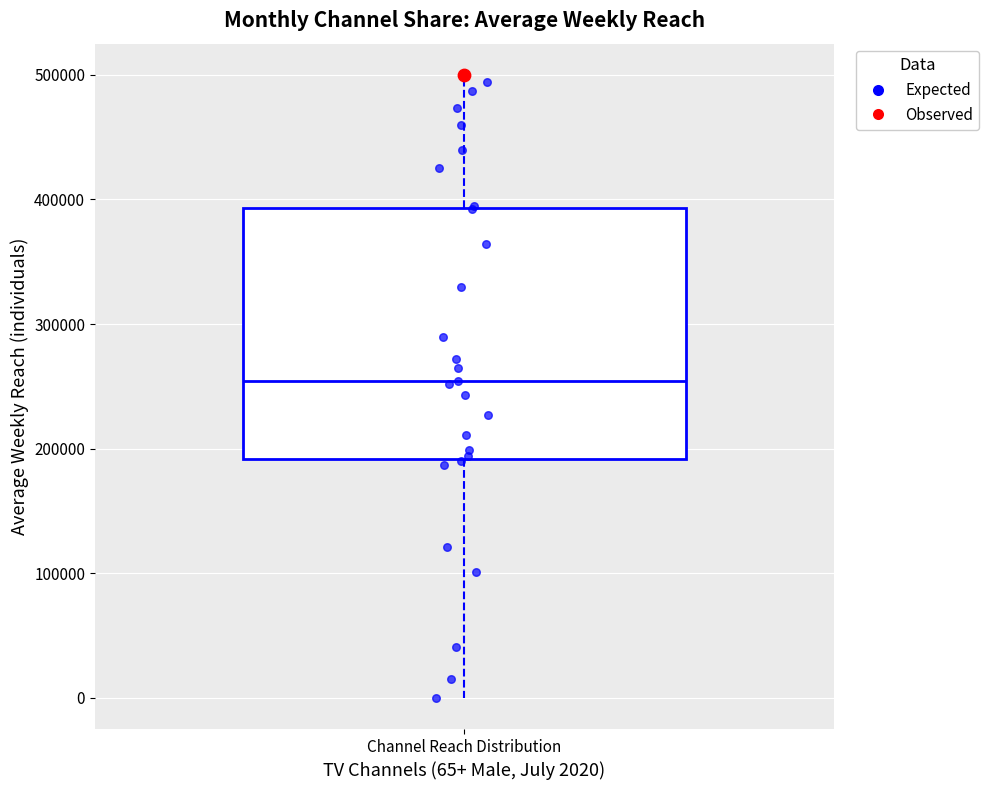

Read this box plot against the y-axis: the position of the median line, the range covered by the box, and the ends of both whiskers. The values are not printed on the chart, so give them approximately, as read against the axis.

median 250000, box 190000 to 390000, whiskers 0 to 490000